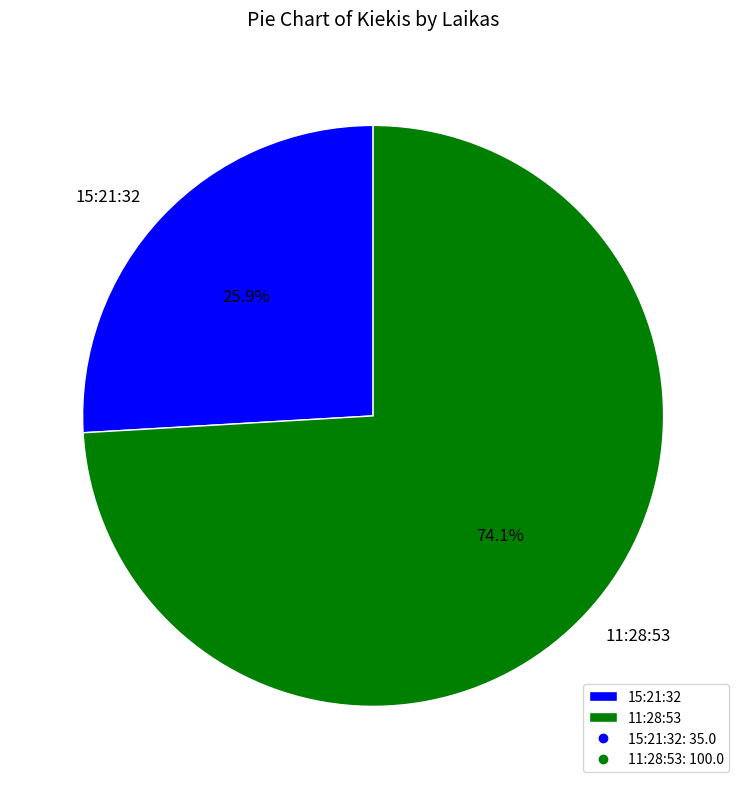

Approximately how many times larger is the value at 11:28:53 compared to 15:21:32?

2.9